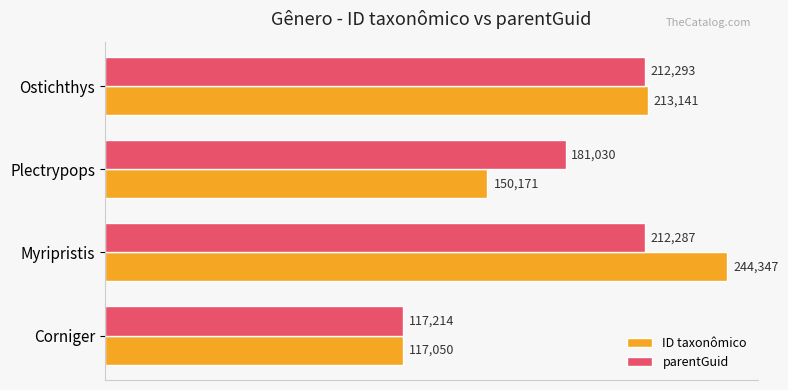

Rank the categories by ID taxonômico value from lowest to highest.

Corniger, Plectrypops, Ostichthys, Myripristis